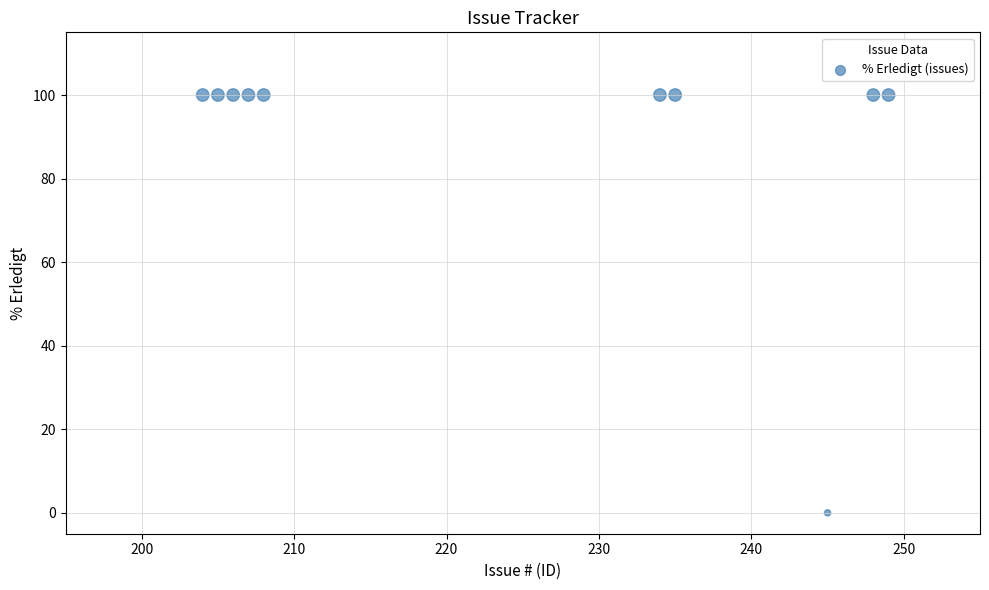

What is the average Y value?

90